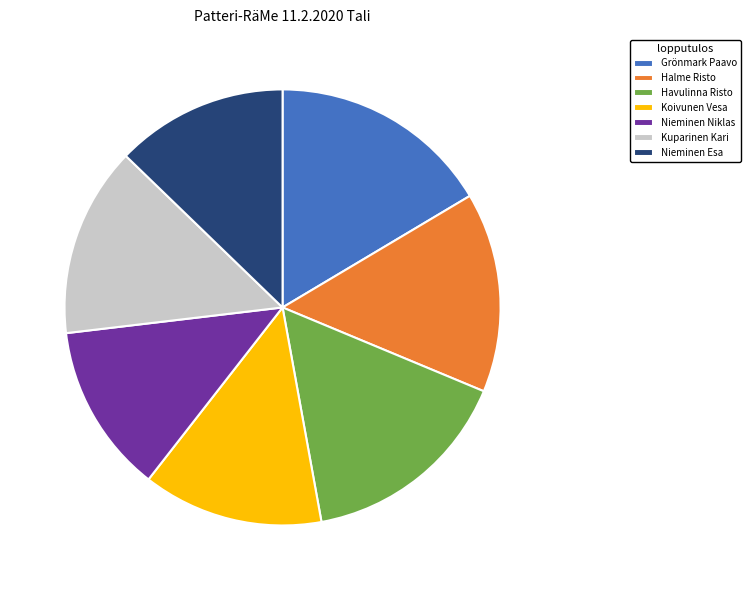

Is the sum of Koivunen Vesa and Kuparinen Kari greater than half?

No